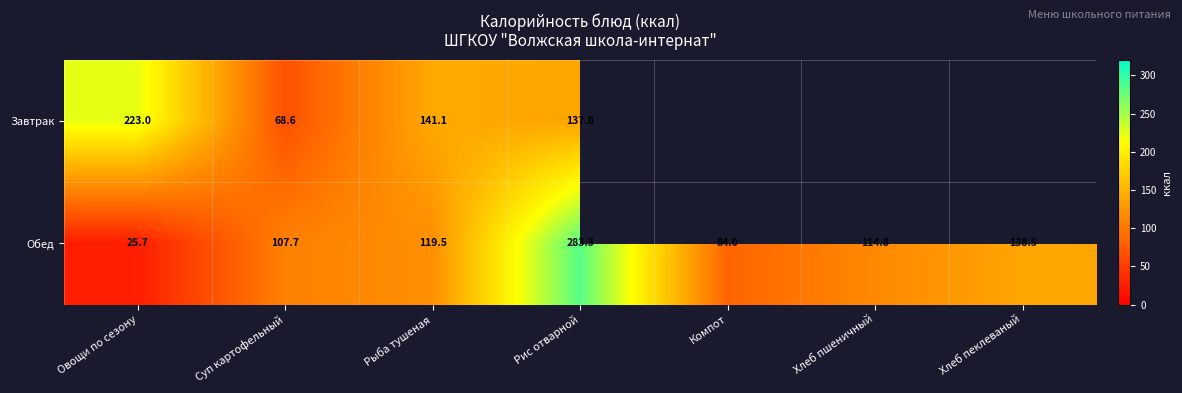

At Овощи по сезону, list the series in order from smallest to largest.

Обед, Завтрак